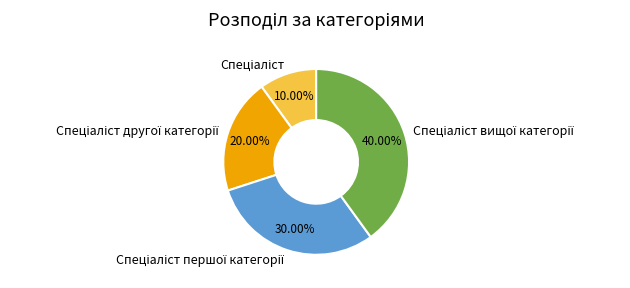

To the nearest percent, what percentage of the pie is Спеціаліст першої категорії?

30%